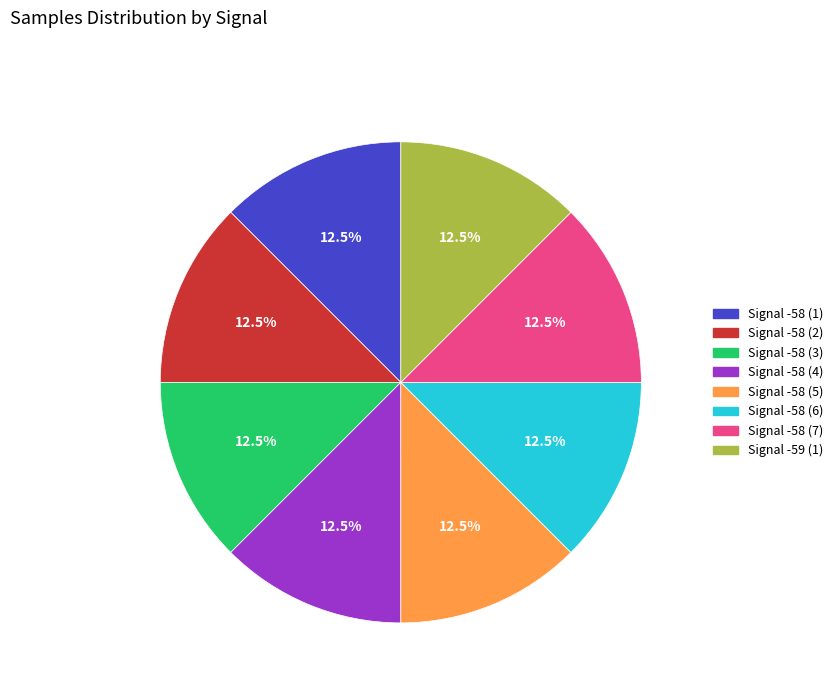

Does any single category account for the majority?

No